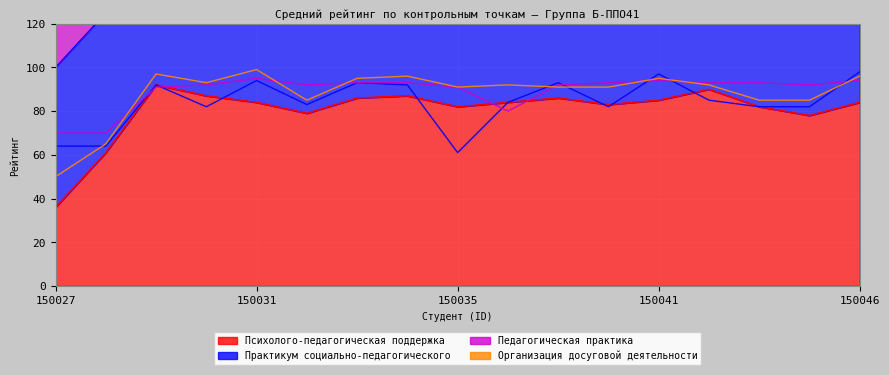

What are all the series names shown in the legend?

Психолого-педагогическая поддержка, Практикум социально-педагогического, Педагогическая практика, Организация досуговой деятельности